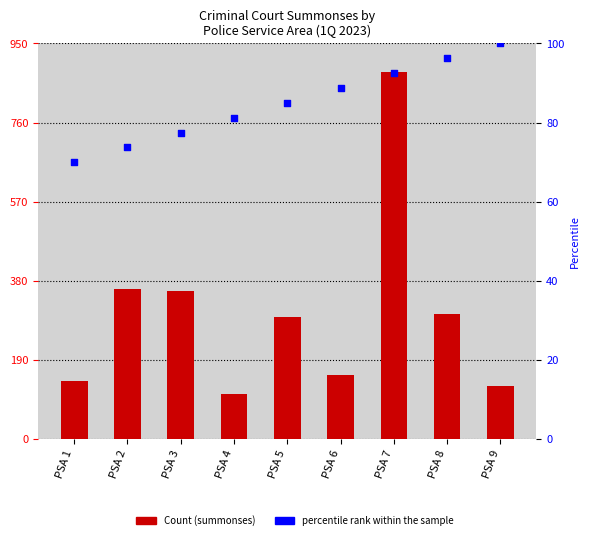

Which series has the largest total across all categories?

Count